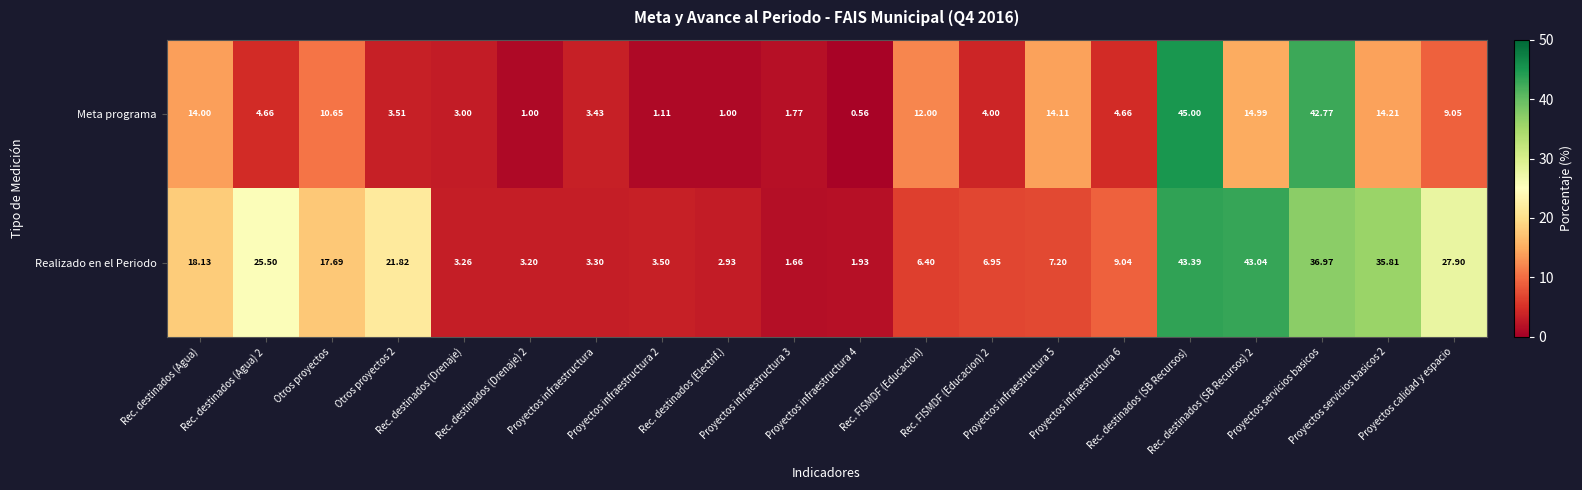

Which series has the widest spread of values?

Meta programa